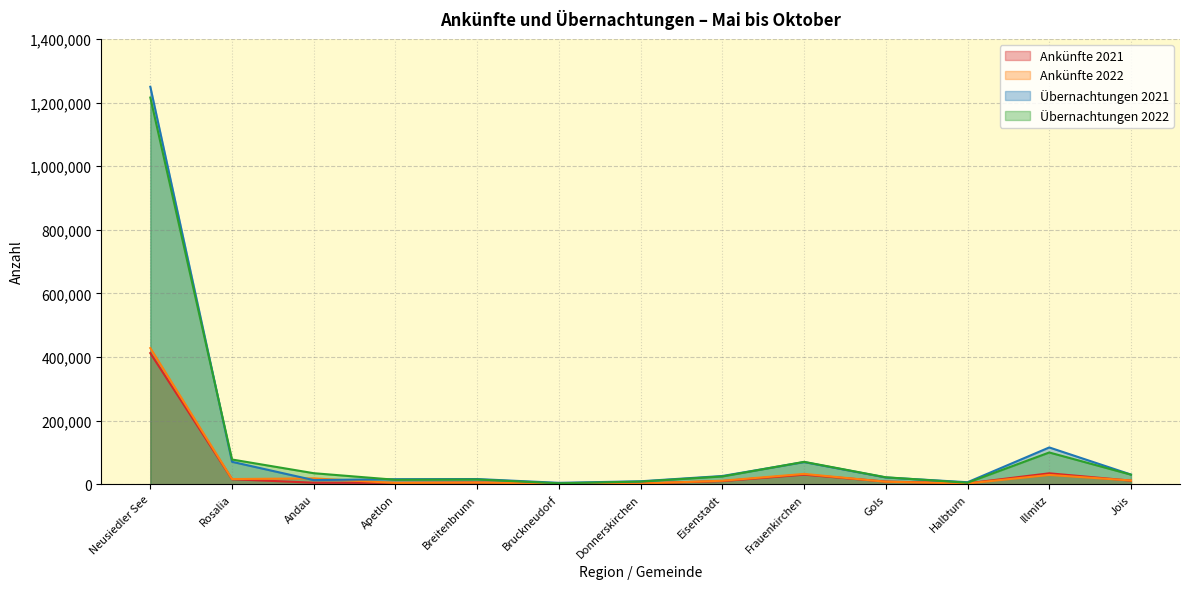

What are all the series names shown in the legend?

Ankünfte 2021, Ankünfte 2022, Übernachtungen 2021, Übernachtungen 2022